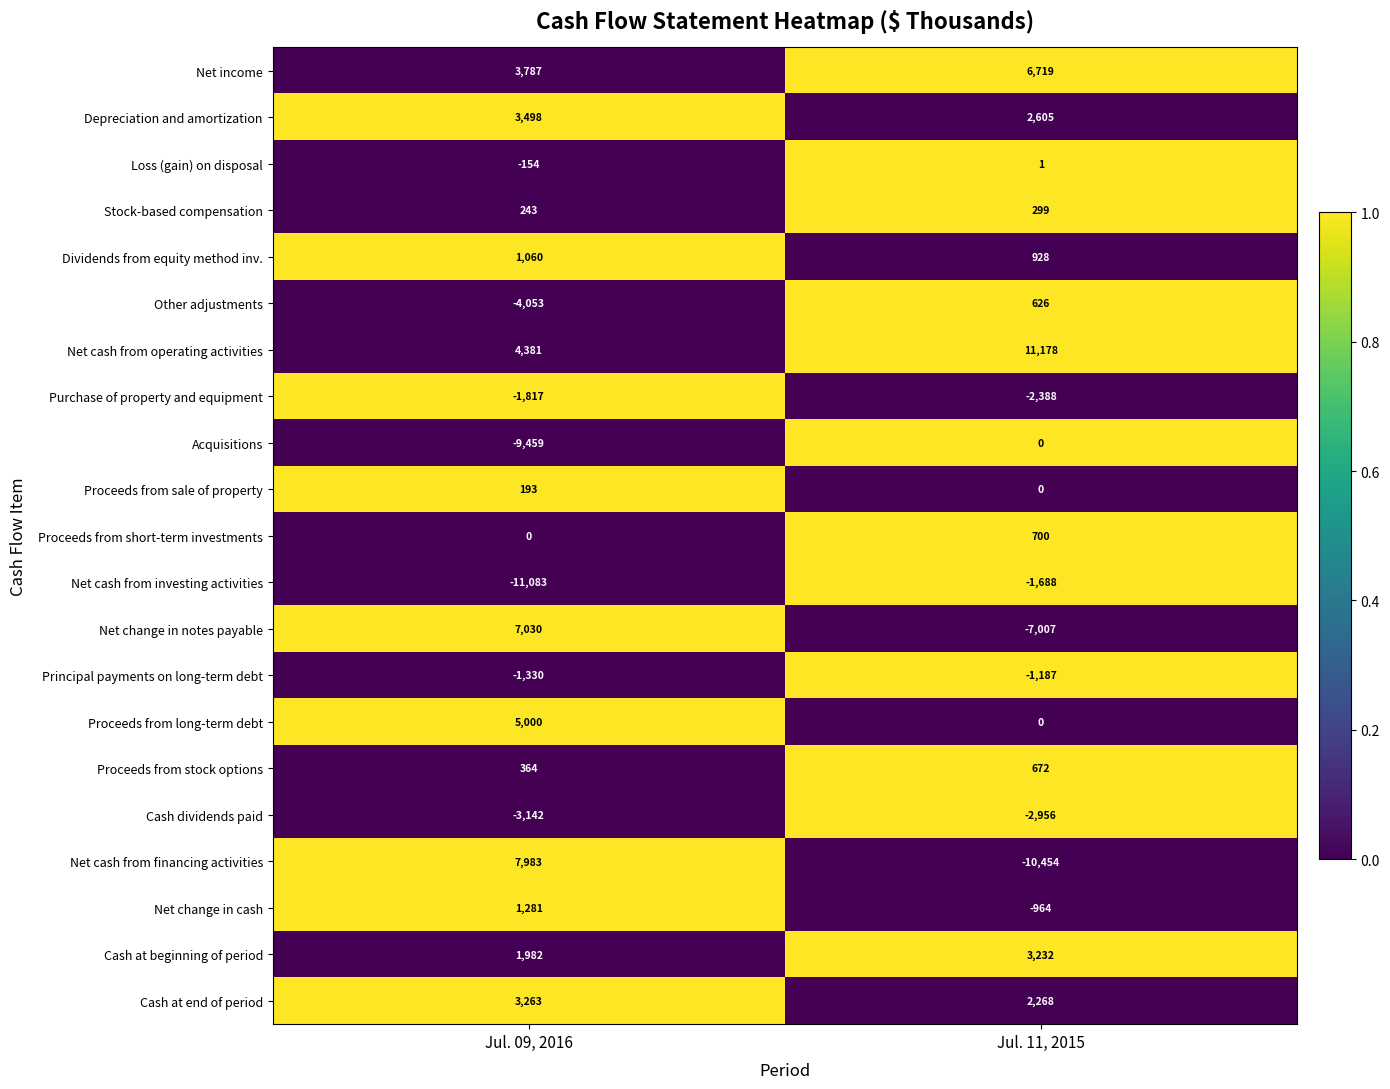

What is the total value across all series at Jul. 09, 2016?

9027